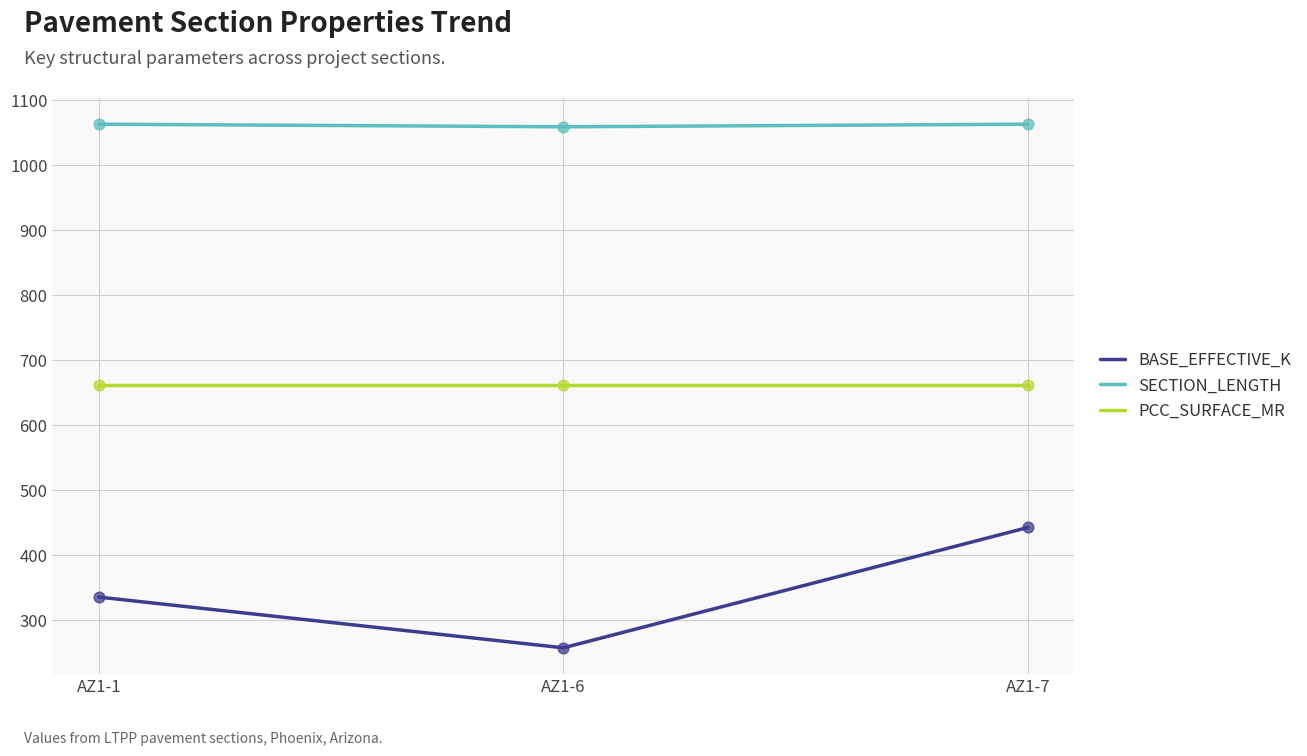

Is the value of SECTION_LENGTH at AZ1-1 greater than the value of PCC_SURFACE_MR at AZ1-1?

Yes